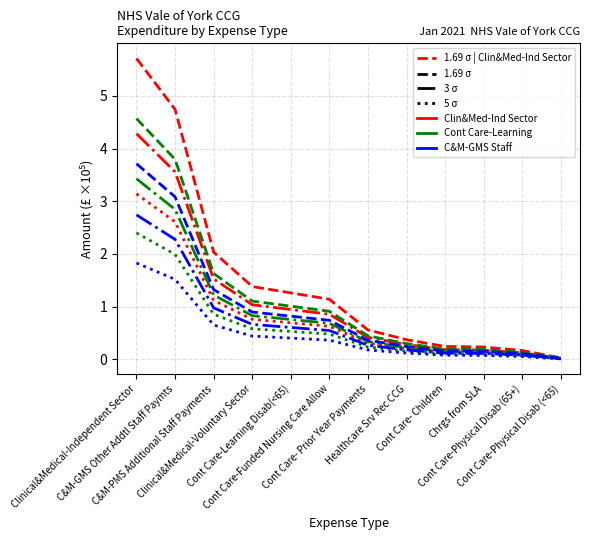

Reading right to left, transcribe all the data shown in this chart.

0.0	0.2	0.2	0.2	0.4	0.6	1.1	1.3	1.4	2.0	4.7	5.7